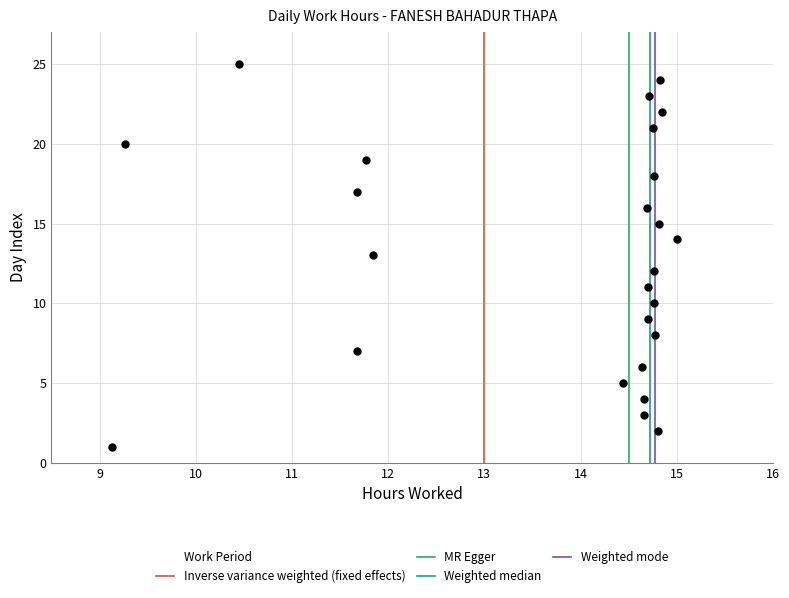

What is the range of Y values (max minus min)?

24